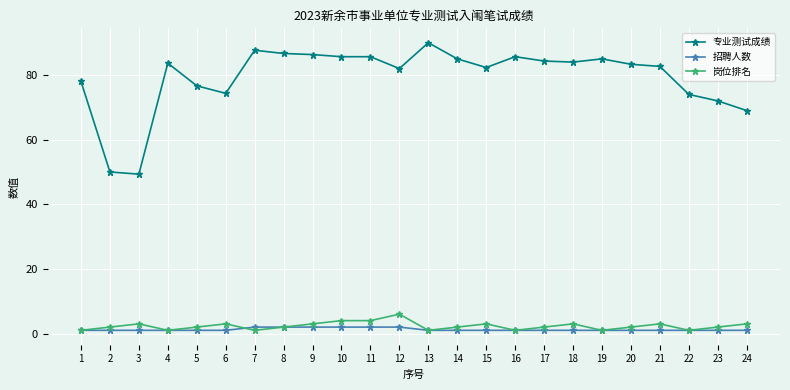

What is the approximate value of 招聘人数 at 13?

1.0